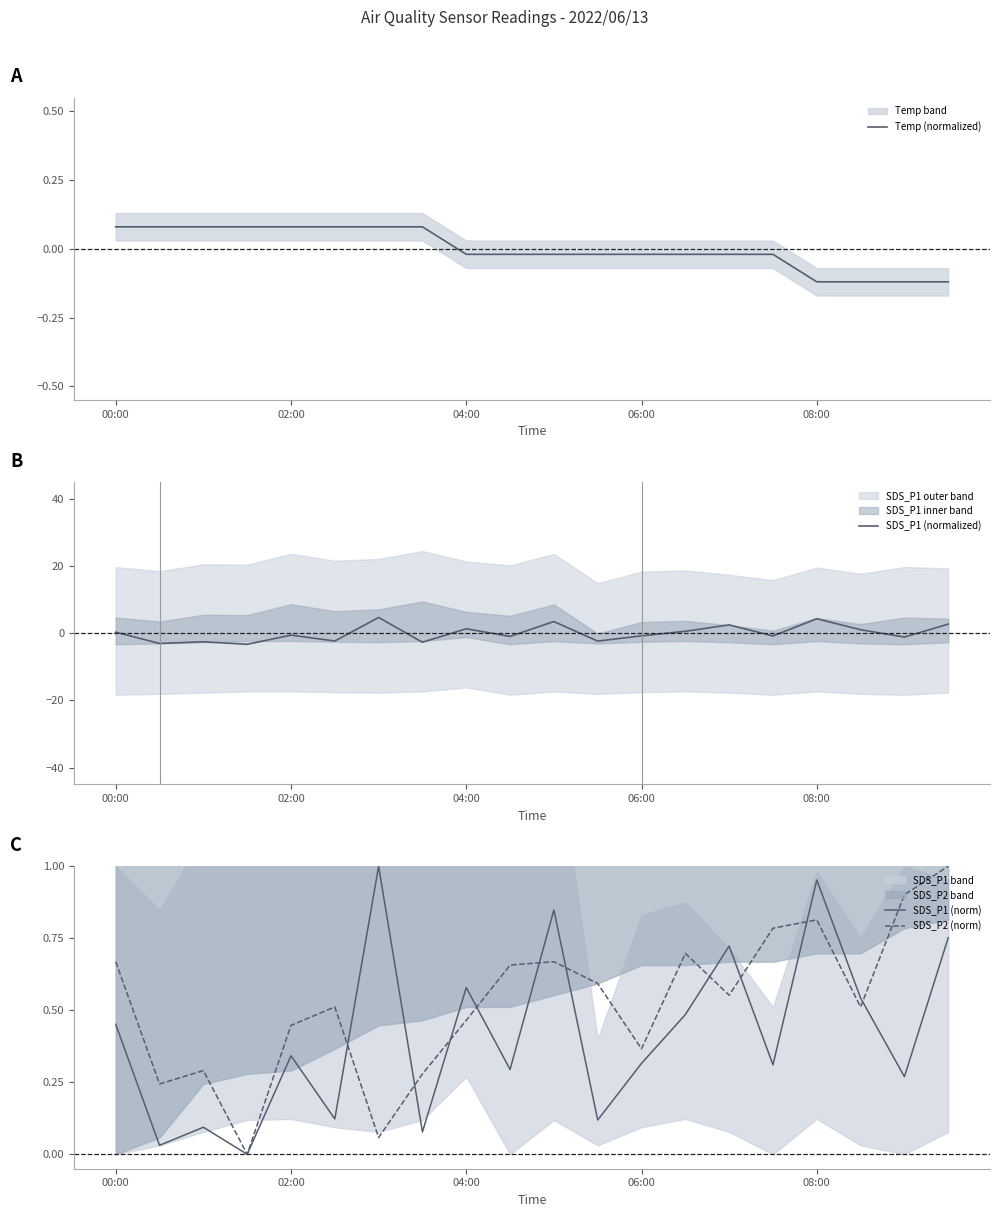

Which series has the largest range (max minus min)?

SDS_P1 (normalized)